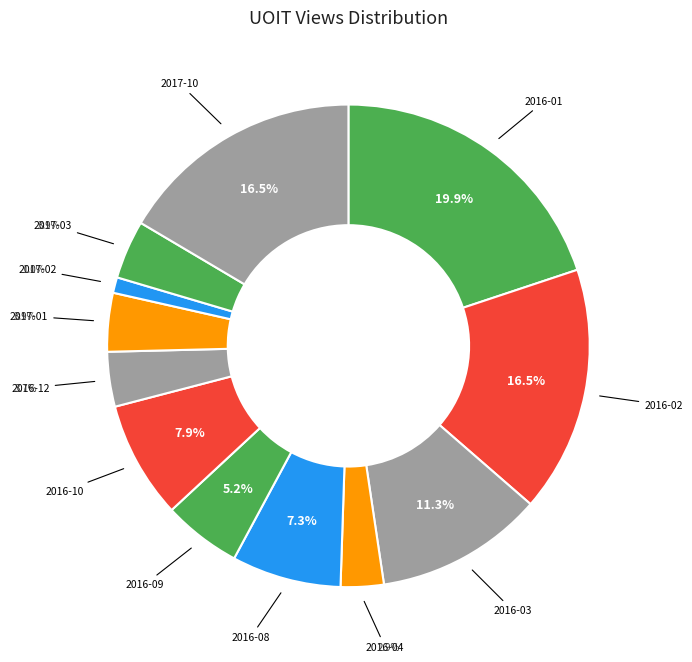

Which slice is the largest?

2016-01